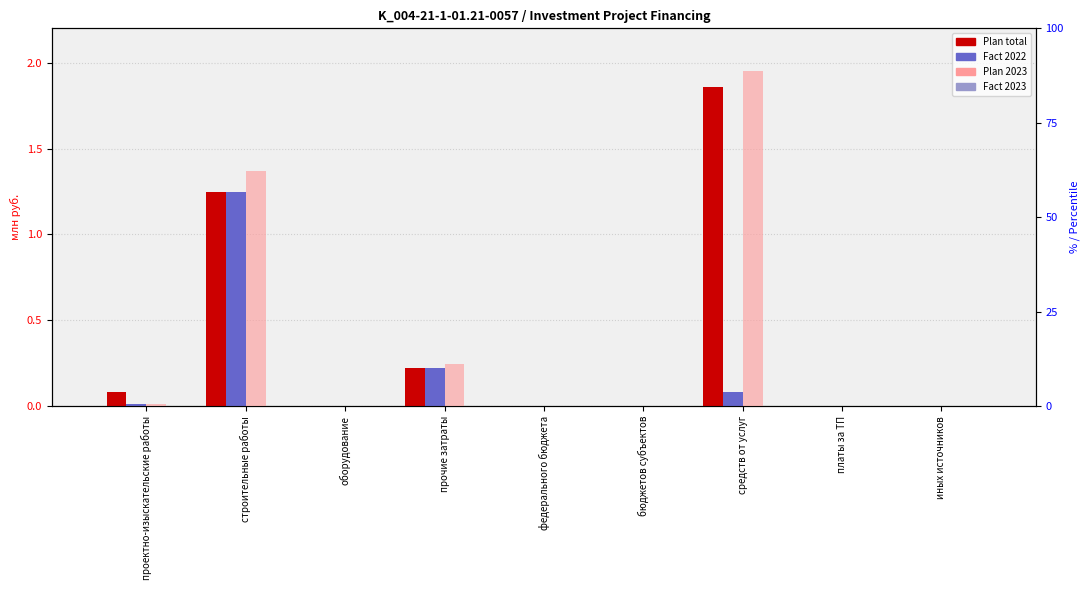

Reading right to left, list all the values displayed in this chart.

Plan (col_7): 0.0	0.0	1.9	0.0	0.0	0.2	0.0	1.2	0.1
Fact 2022 (col_11): 0.0	0.0	0.1	0.0	0.0	0.2	0.0	1.2	0.0
Plan 2023 (col_15): 0.0	0.0	88.8	0.0	0.0	11.1	0.0	62.3	0.7
Fact 2023 (col_19): 0.0	0.0	0.0	0.0	0.0	0.0	0.0	0.0	0.0